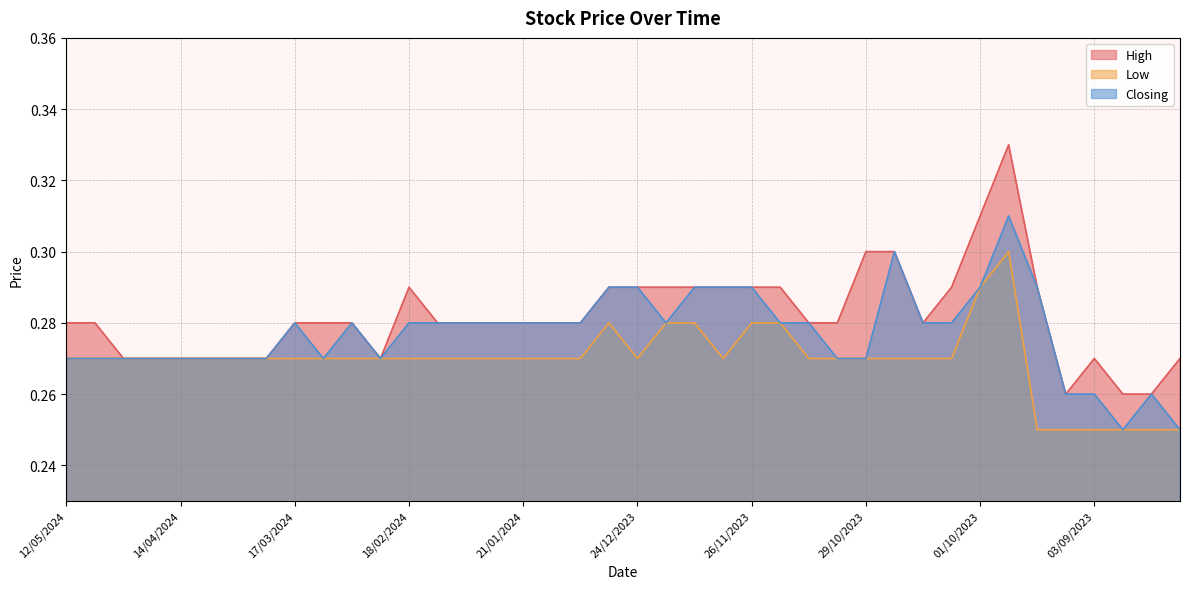

Where is the first local minimum for High?

25/02/2024